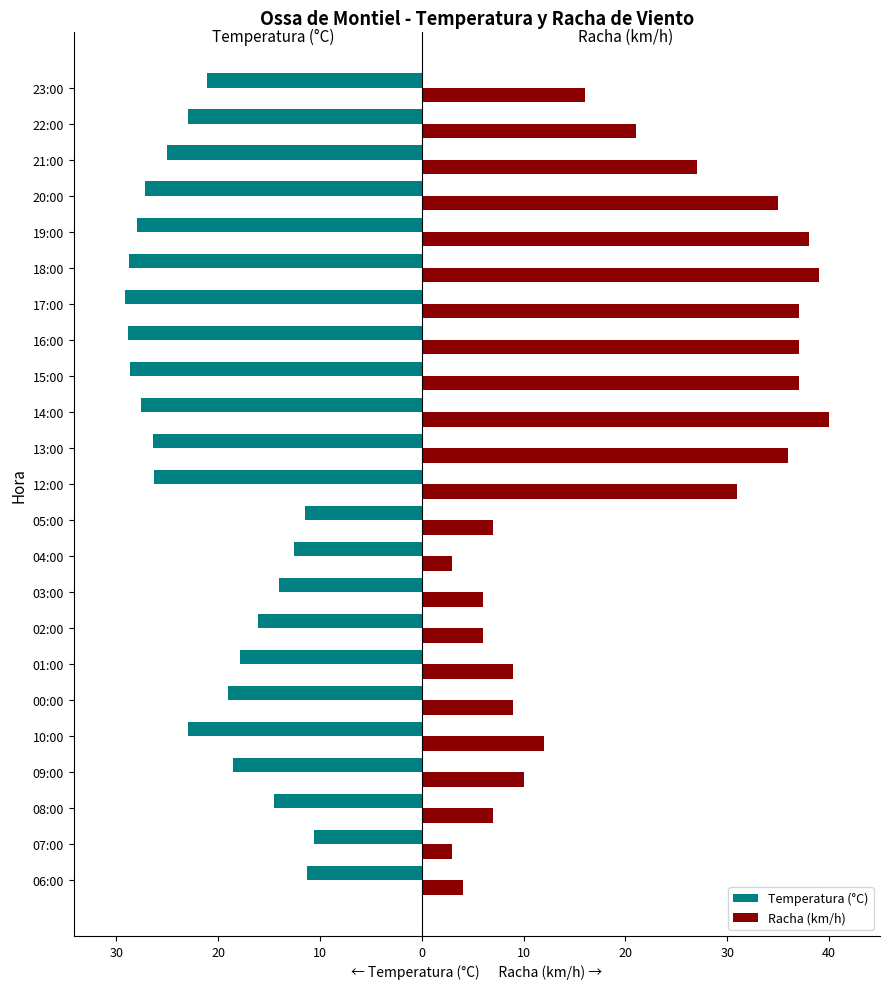

At how many categories does at least one series exceed 16?

11